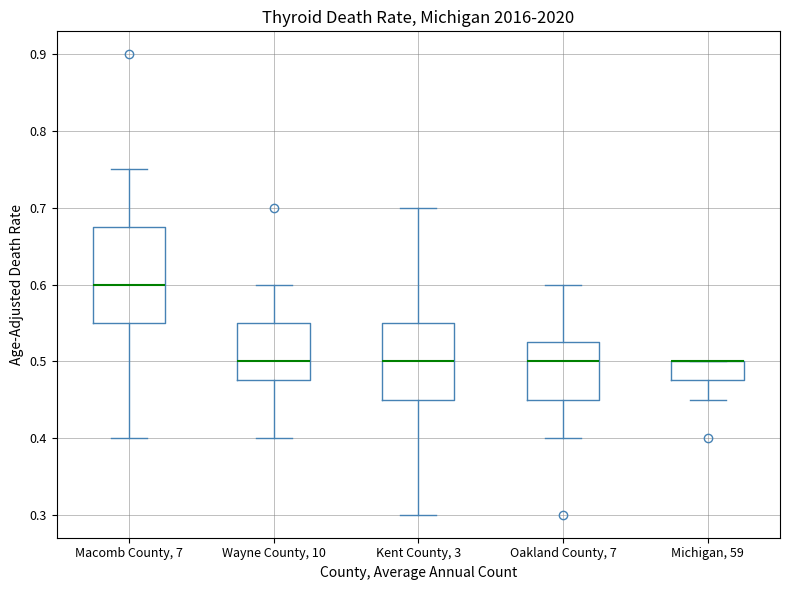

Reading left to right, read every box against the y-axis: the position of its median line, the range the box covers, and the ends of its whiskers. The values are not printed on the chart, so give them approximately, as read against the axis.

Macomb County, 7: median 0.60, box 0.55 to 0.68, whiskers 0.40 to 0.75
Wayne County, 10: median 0.50, box 0.48 to 0.55, whiskers 0.40 to 0.60
Kent County, 3: median 0.50, box 0.45 to 0.55, whiskers 0.30 to 0.70
Oakland County, 7: median 0.50, box 0.45 to 0.53, whiskers 0.40 to 0.60
Michigan, 59: median 0.50 (drawn on the box's upper edge), box 0.48 to 0.50, whiskers 0.45 to 0.50